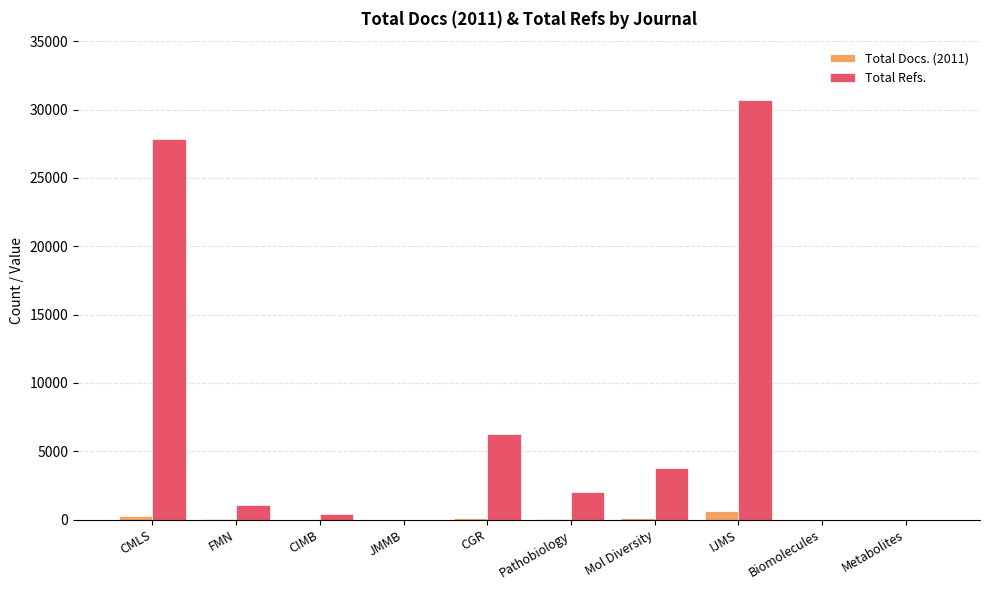

Are the bars horizontal?

No